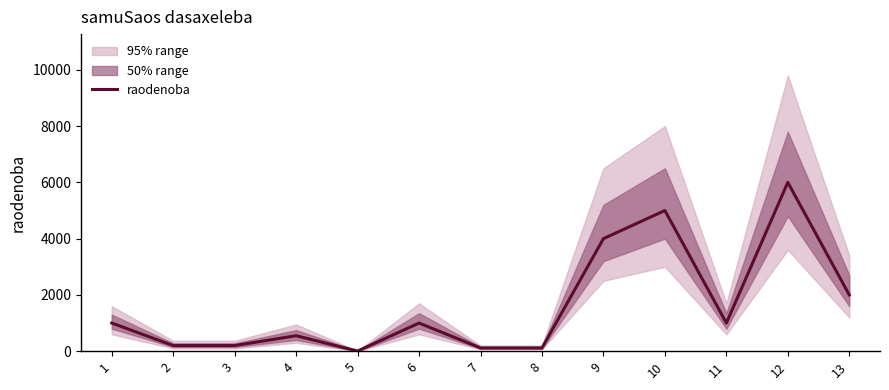

At which category does the data reach its first local peak?

4